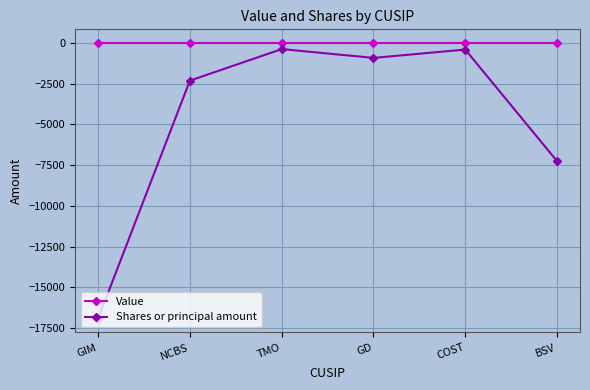

What is the minimum value shown in the chart?

-16932